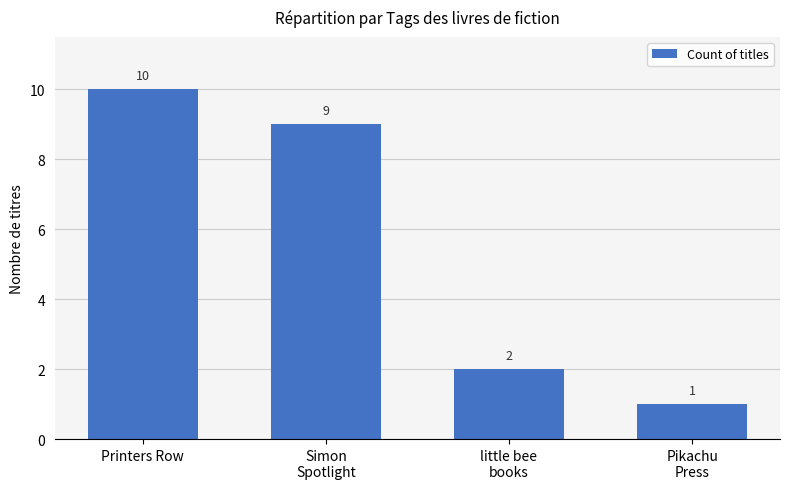

Which has a higher value, Printers Row or little bee
books?

Printers Row